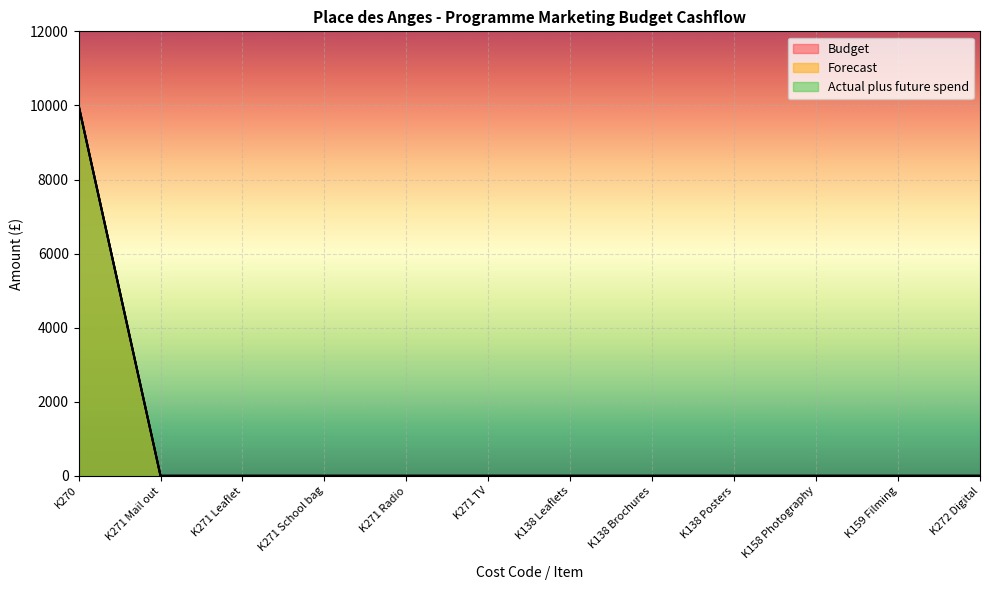

Which category has the lowest value in the Budget series?

K271 Mail out